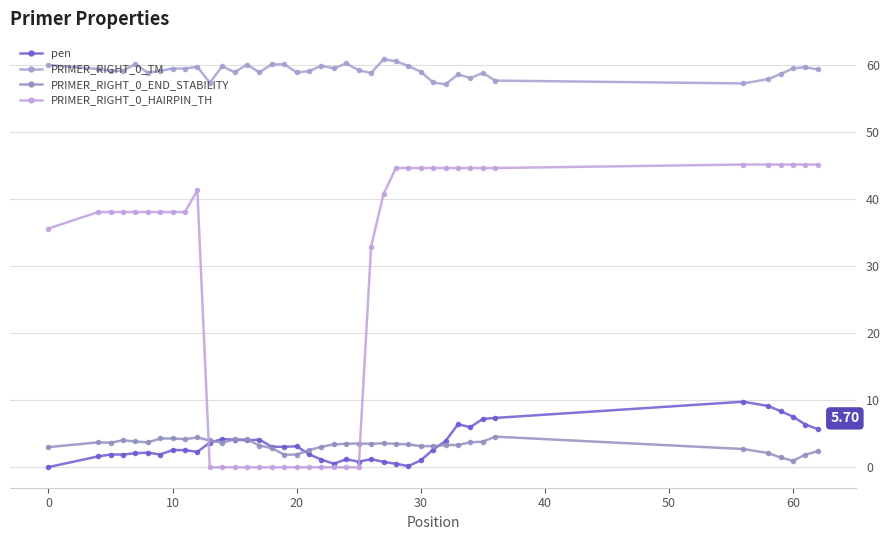

Does the chart have visible grid lines?

Yes